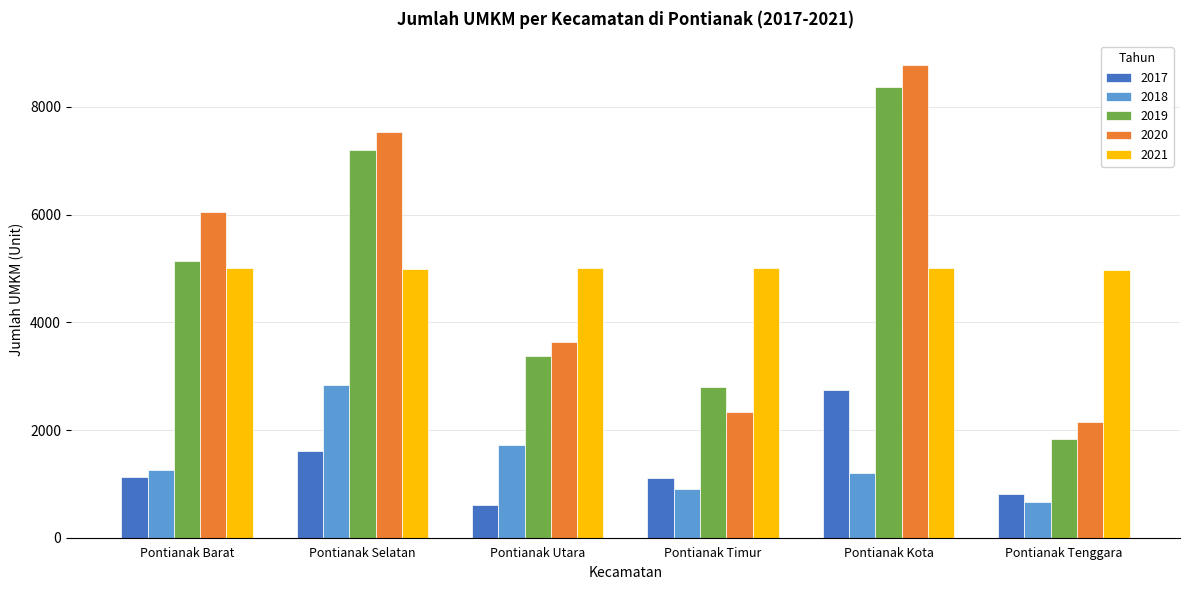

What are all the series names shown in the legend?

2017, 2018, 2019, 2020, 2021